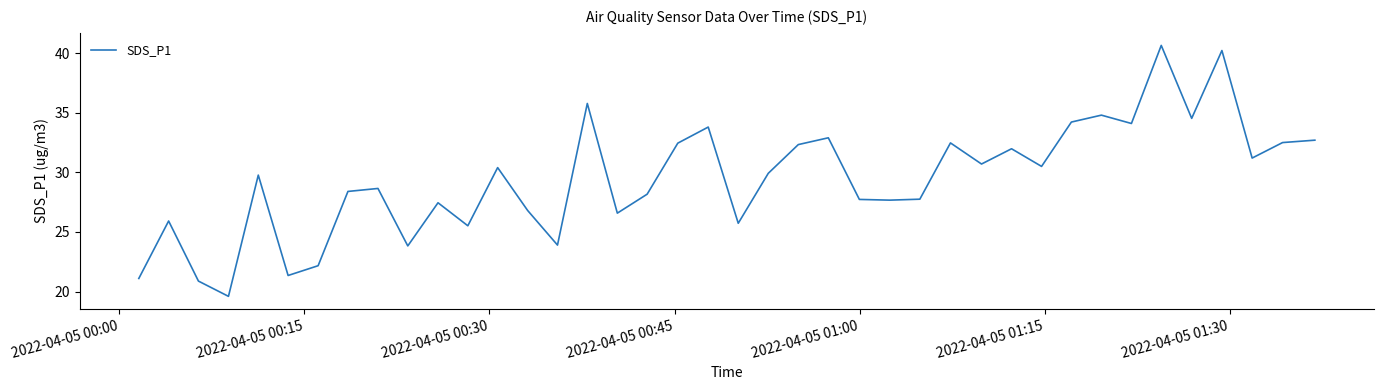

What is the smallest value displayed?

19.6